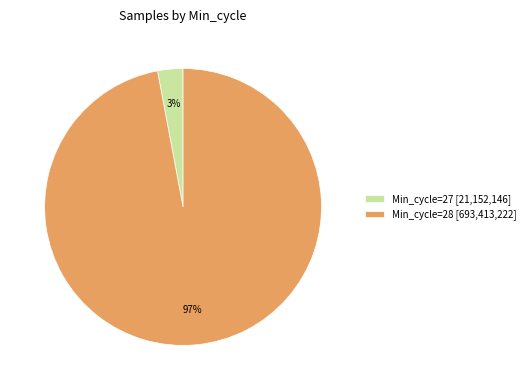

Which has a higher value, Min_cycle=27 [21,152,146] or Min_cycle=28 [693,413,222]?

Min_cycle=28 [693,413,222]